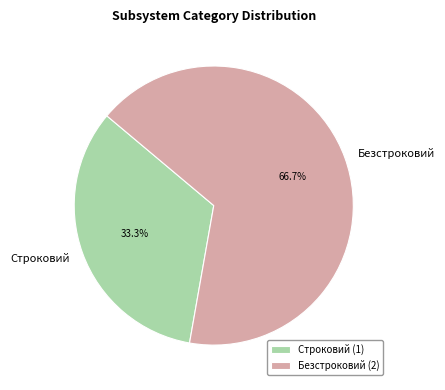

Which slice is the largest?

Безстроковий